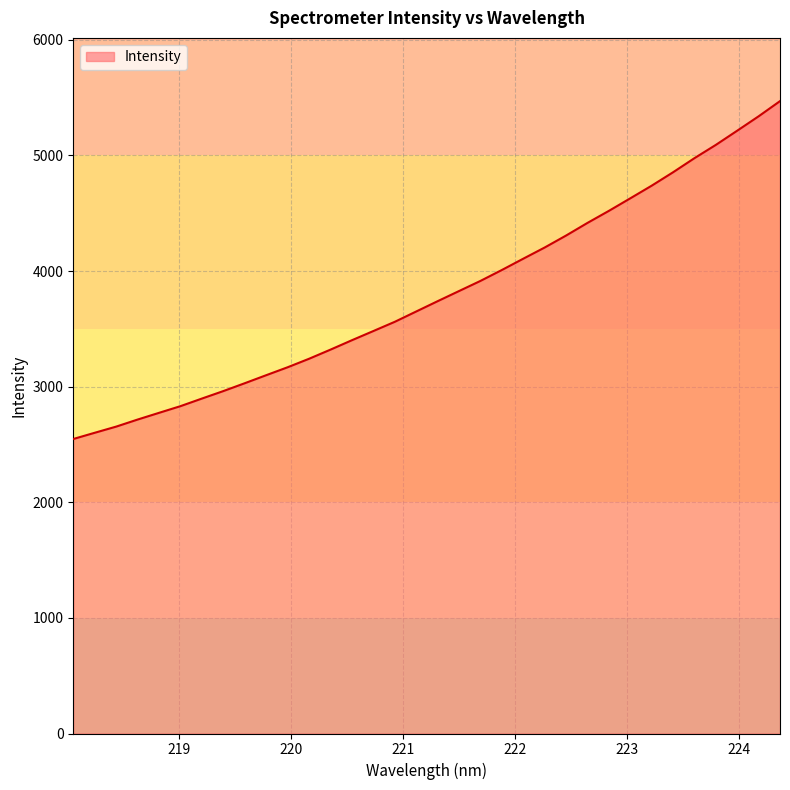

Does the chart display data point markers on the line(s)?

No